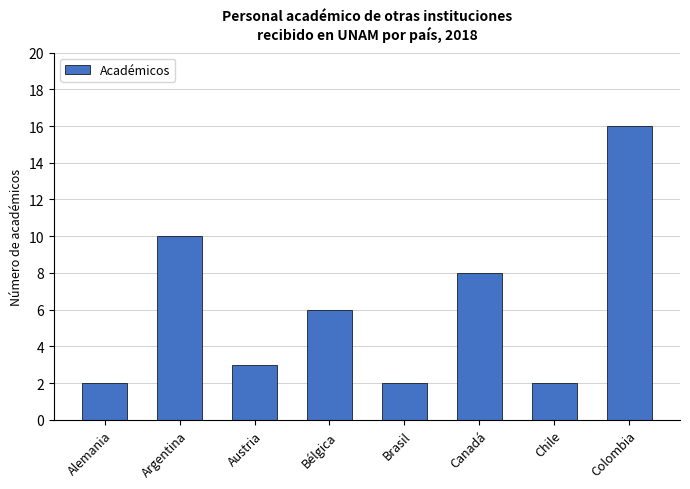

What is the label of the 5th bar from the left?

Brasil